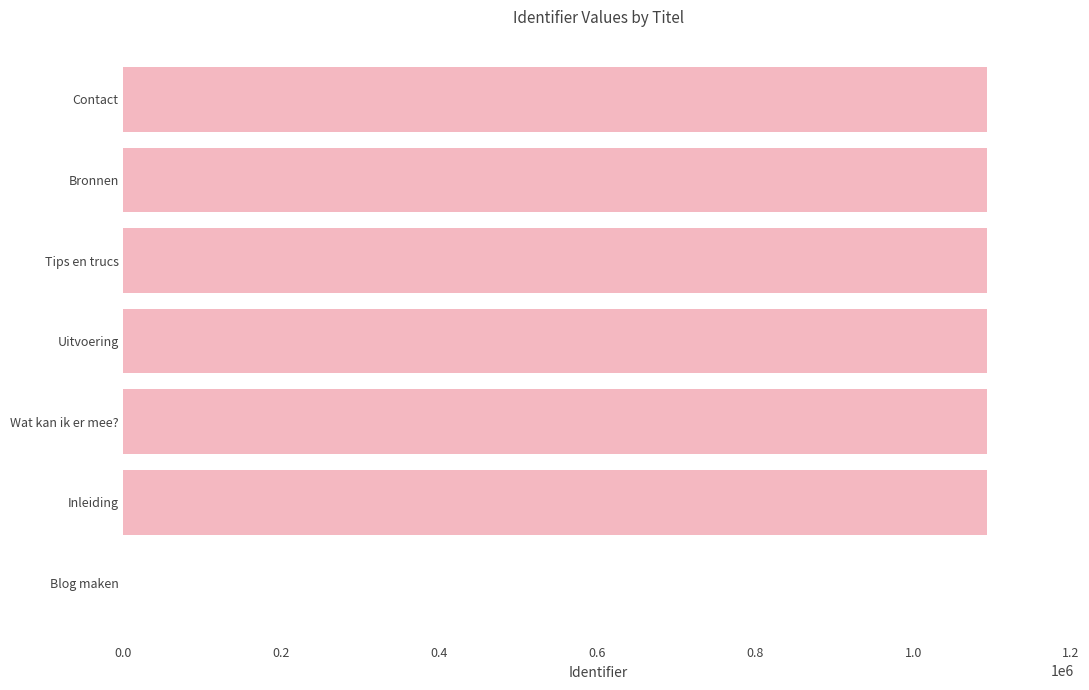

What is the greatest value displayed?

1093744